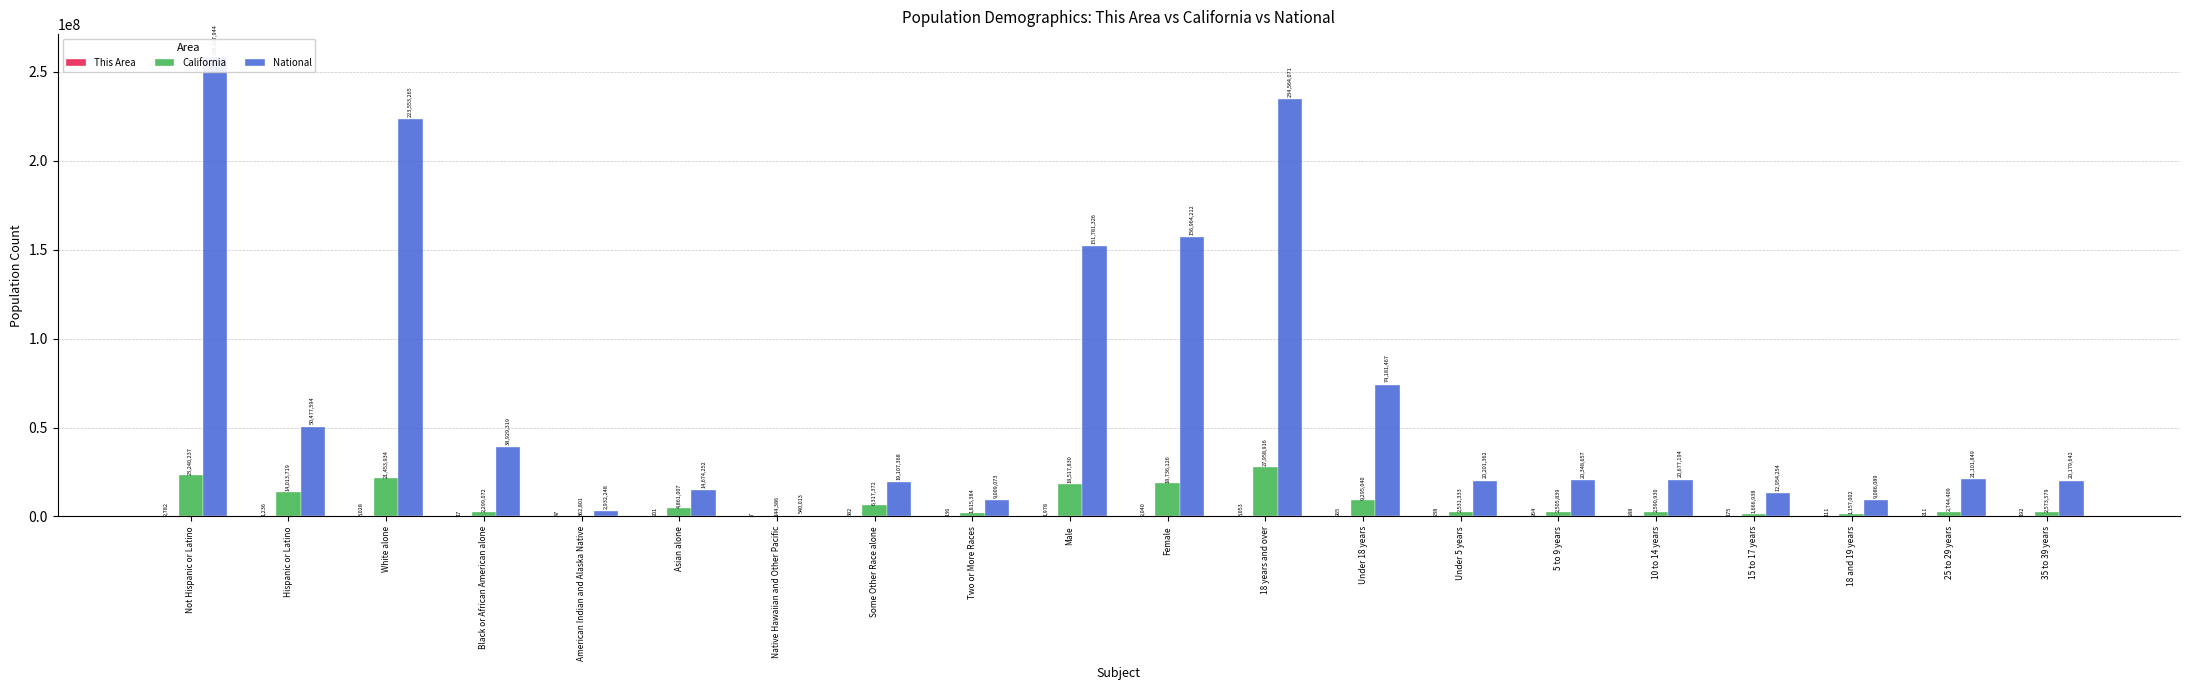

At Native Hawaiian and Other Pacific, list the series in order from smallest to largest.

This Area, California, National